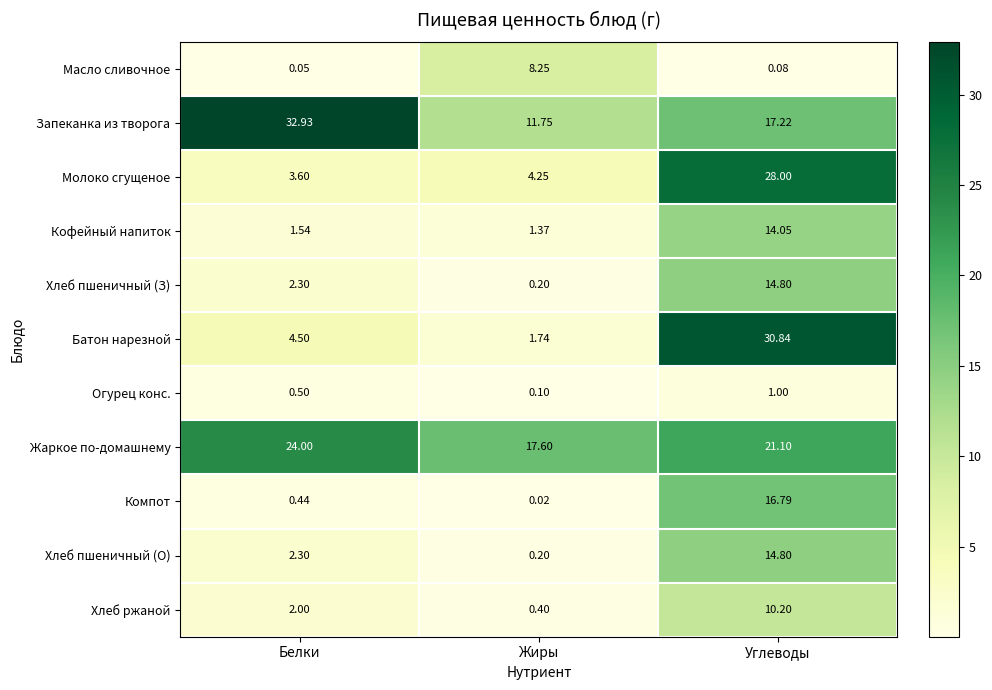

What is the difference between the highest and lowest values at Углеводы?

30.8